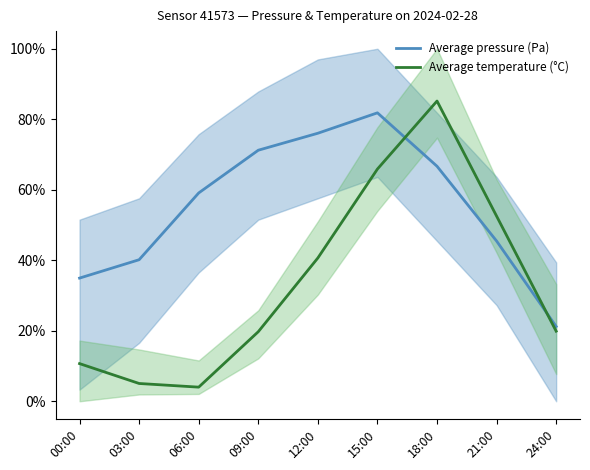

Rank the categories by Average pressure (Pa) value from highest to lowest.

15:00, 12:00, 09:00, 18:00, 06:00, 21:00, 03:00, 00:00, 24:00